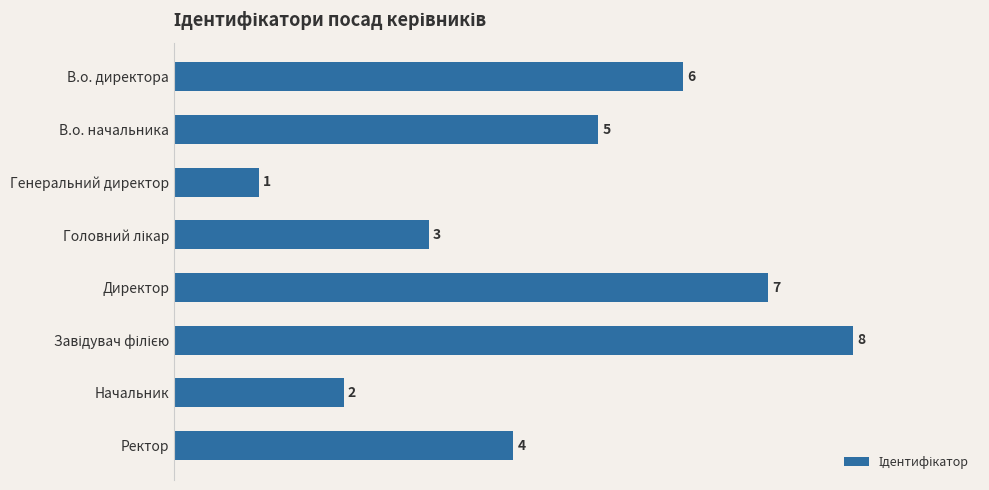

What is the label of the 2nd bar from the bottom?

Начальник